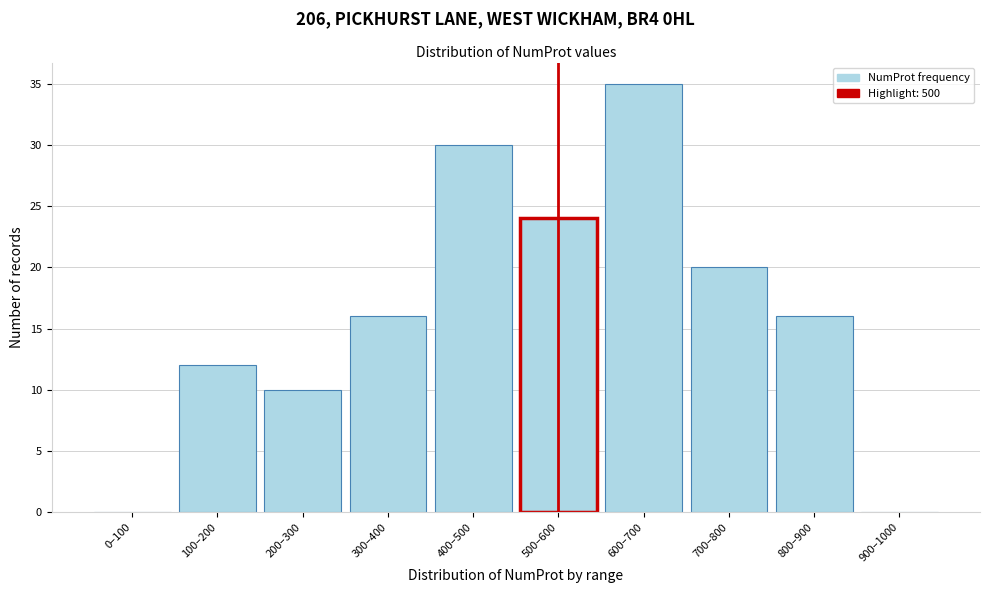

Reading left to right, list all the values displayed in this chart.

0–100=0	100–200=12	200–300=10	300–400=16	400–500=30	500–600=24	600–700=35	700–800=20	800–900=16	900–1000=0